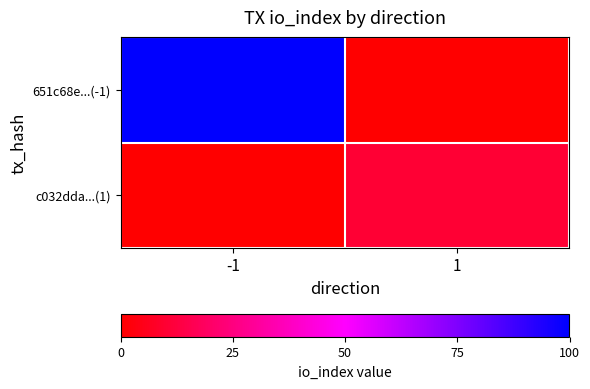

How many distinct data groups are displayed?

2